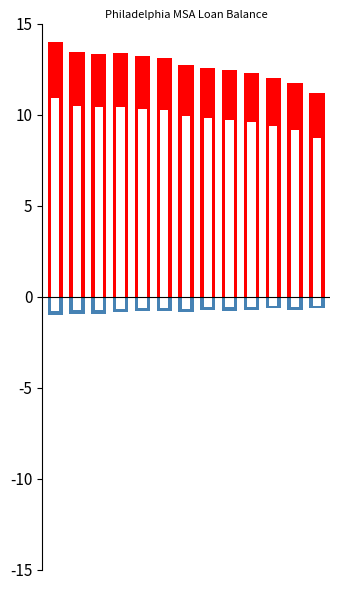

The value of DLQLoanBalance at 0 is -0.6. True or false?

False